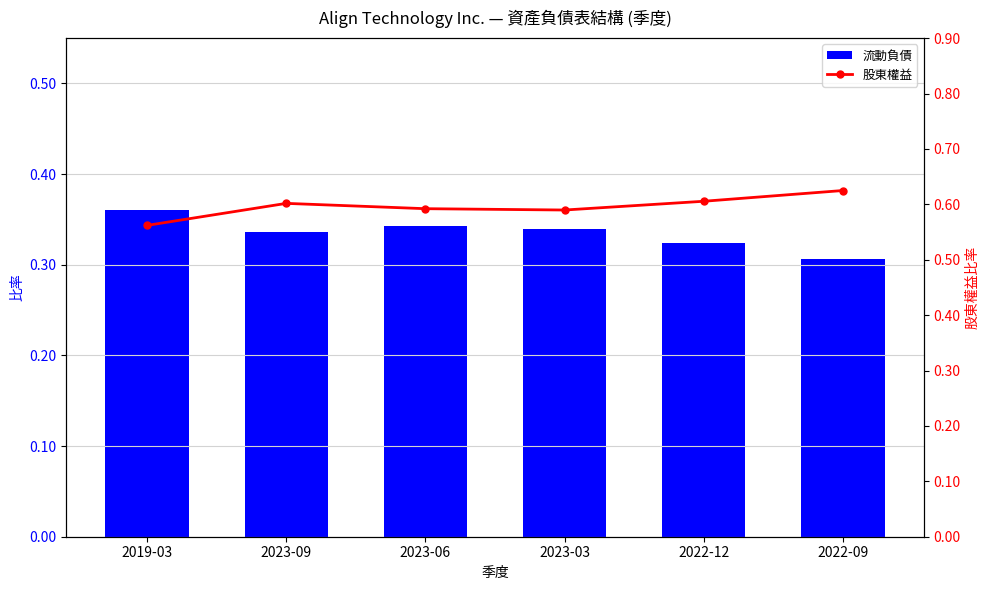

Does the chart contain any negative values?

No